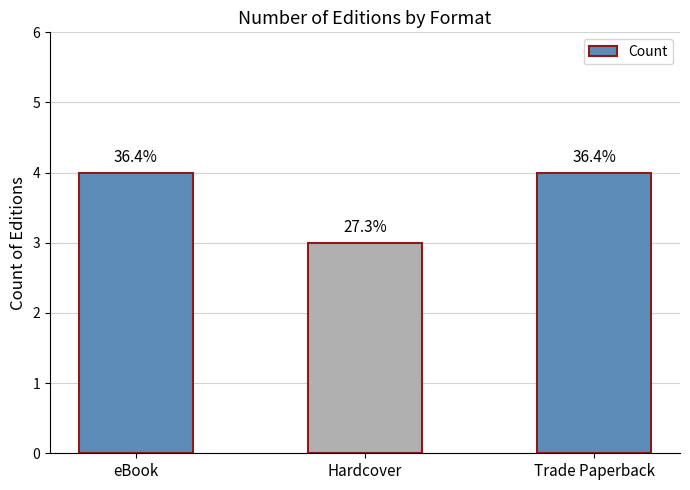

How many bars are there in total?

3